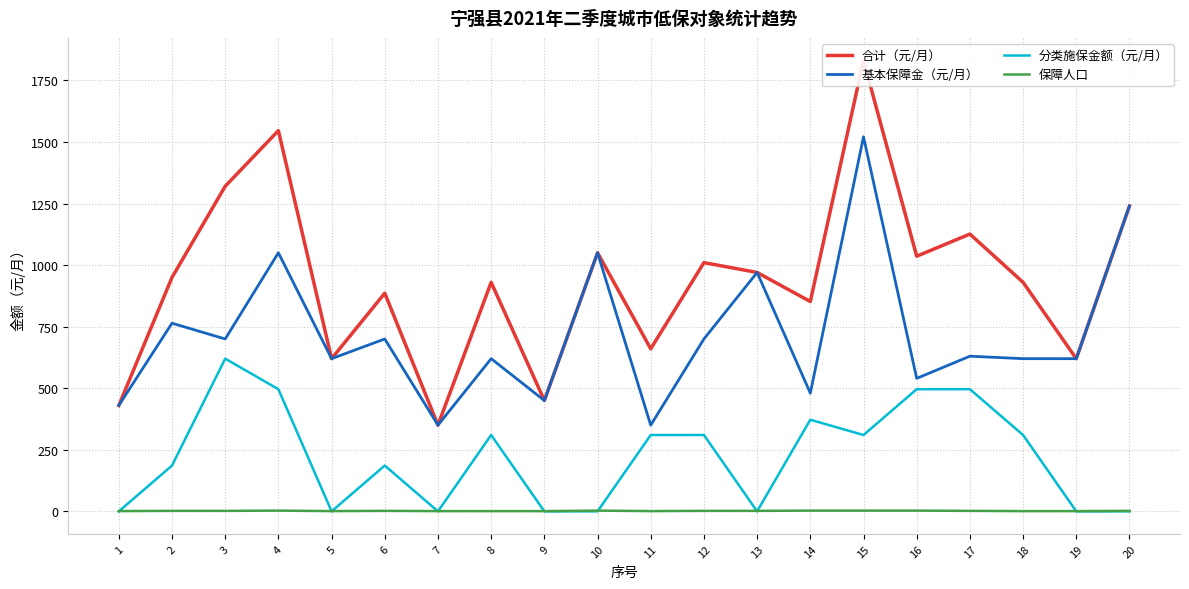

Does the chart display data point markers on the line(s)?

No